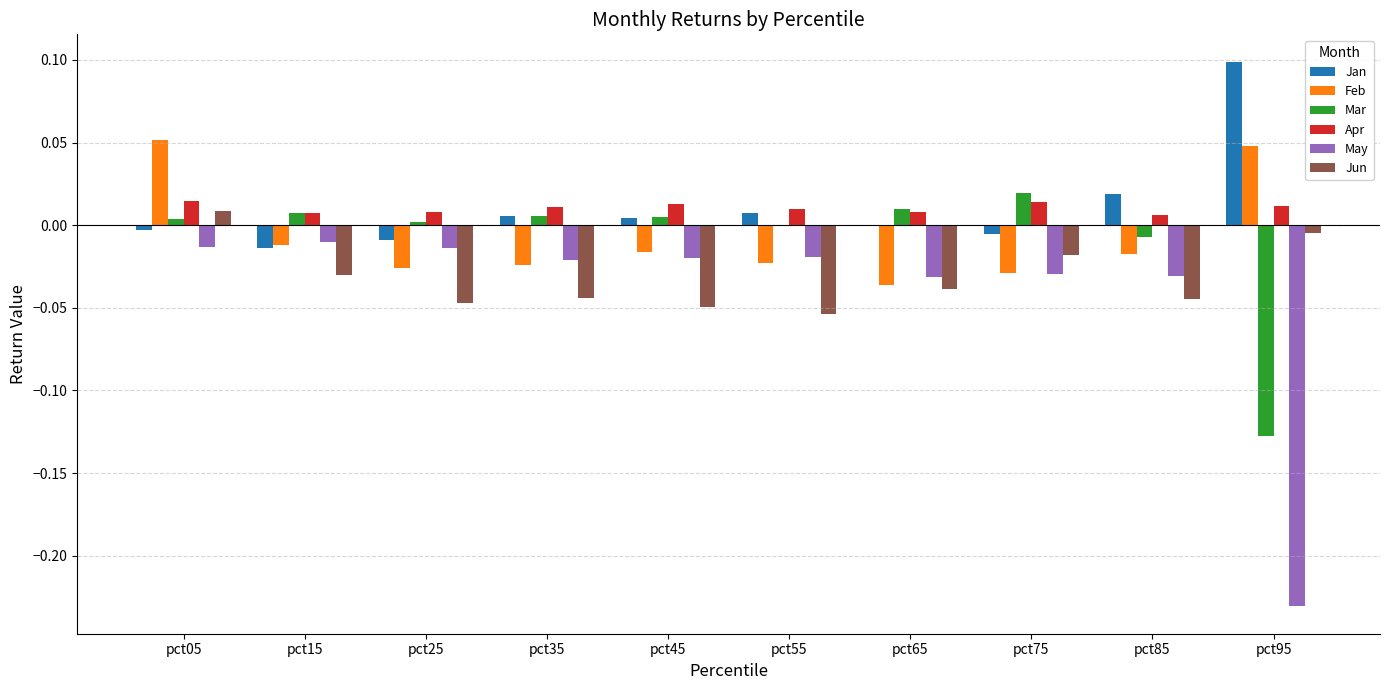

Count the number of categories in the chart.

10